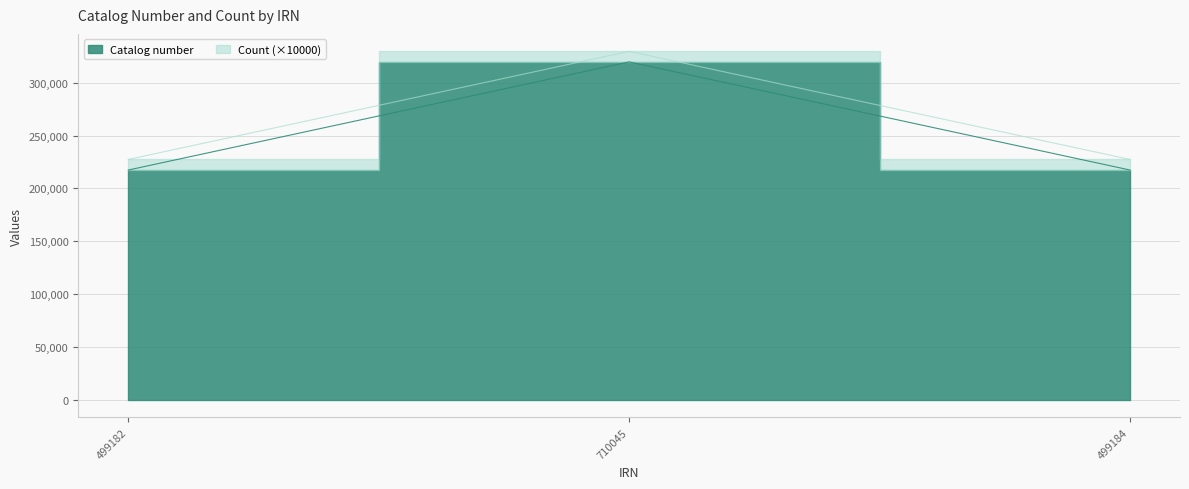

True or false: the data shows 217389 at 499184.

True